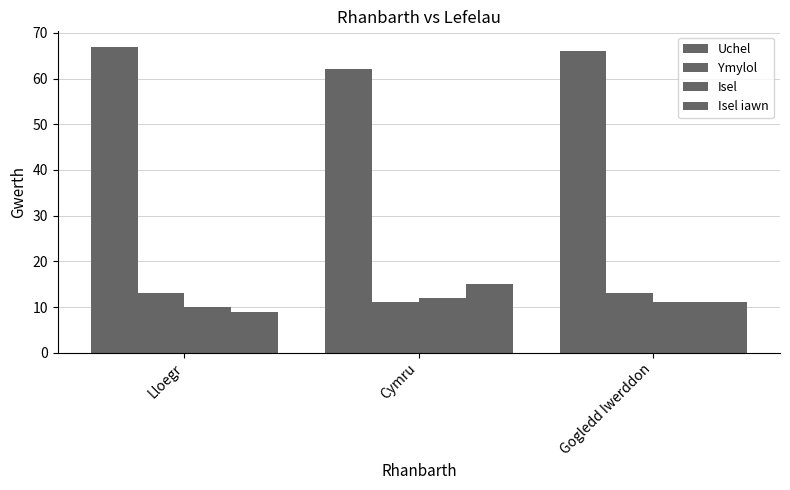

How many data points does each series have?

3